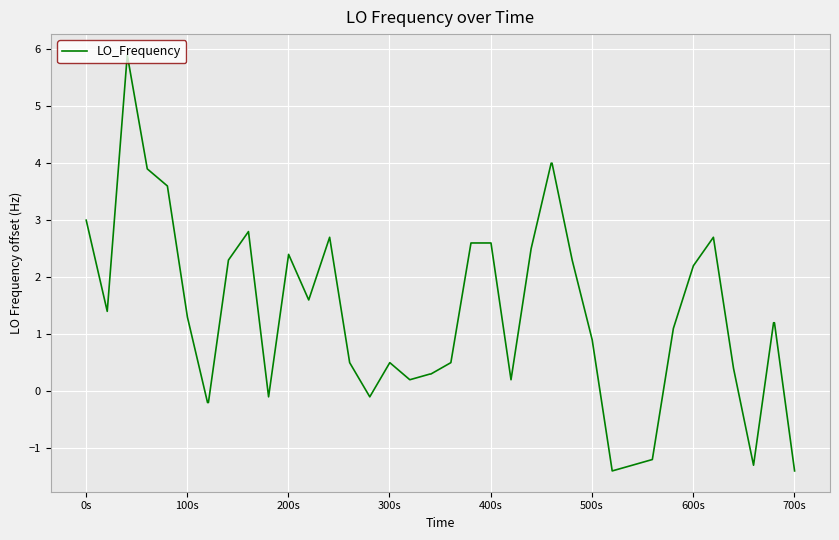

What is the difference between the maximum and minimum values?

7.3